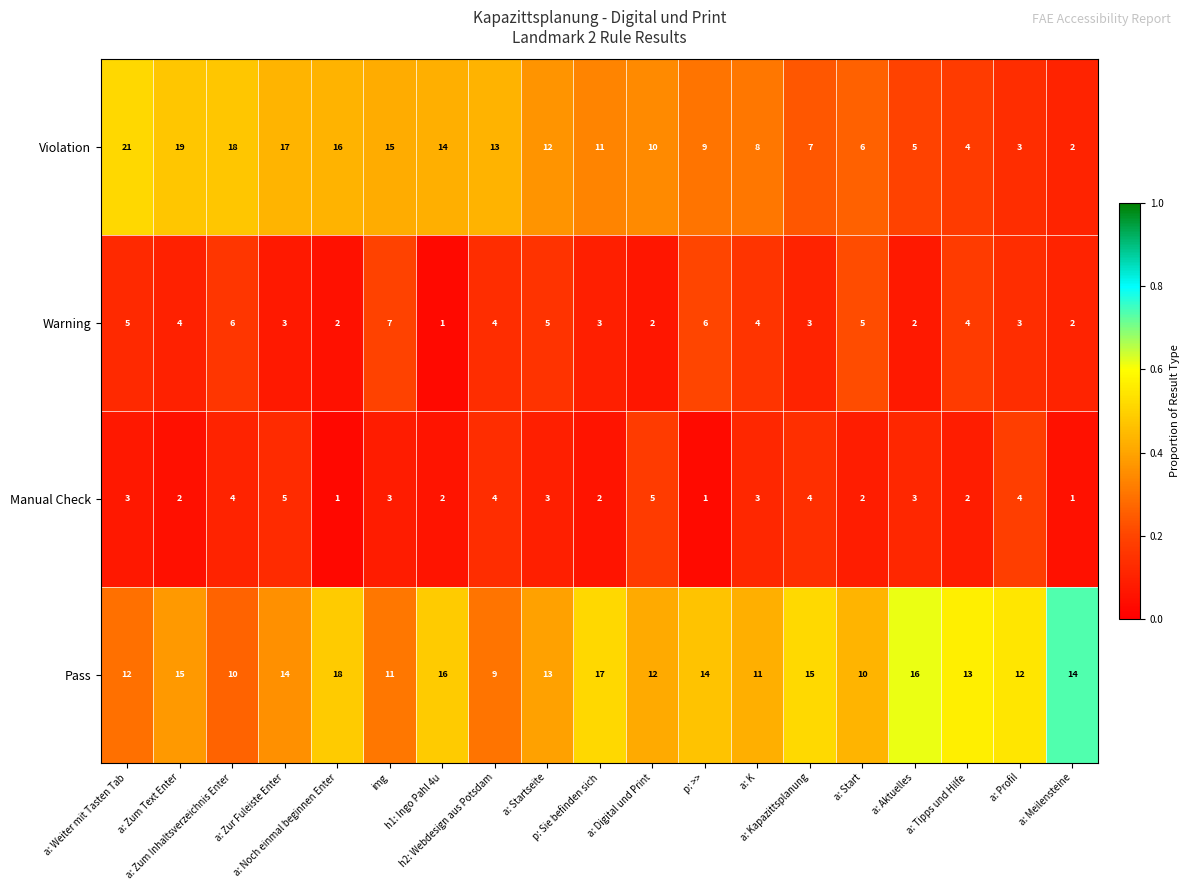

Which series has the largest range (max minus min)?

Violation